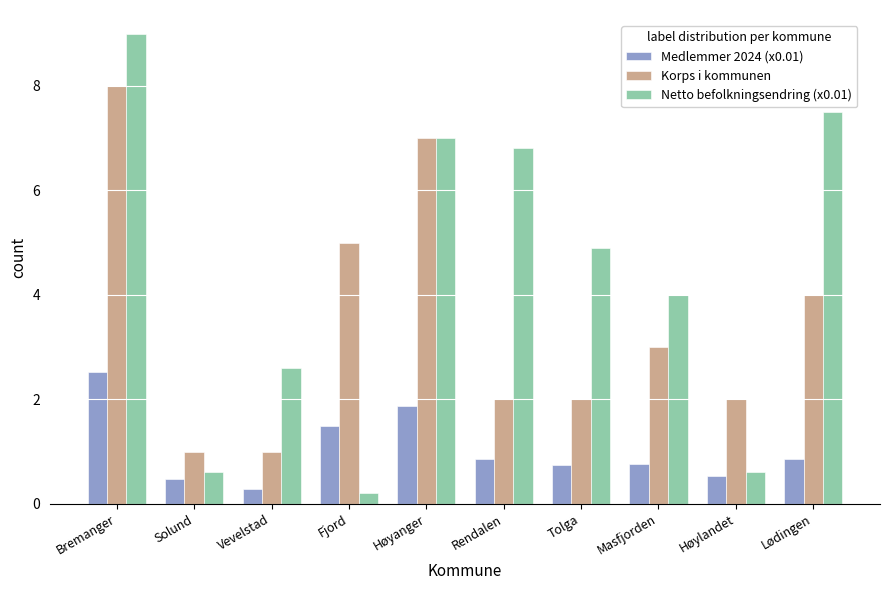

What is the total value across all series at Fjord?

6.7